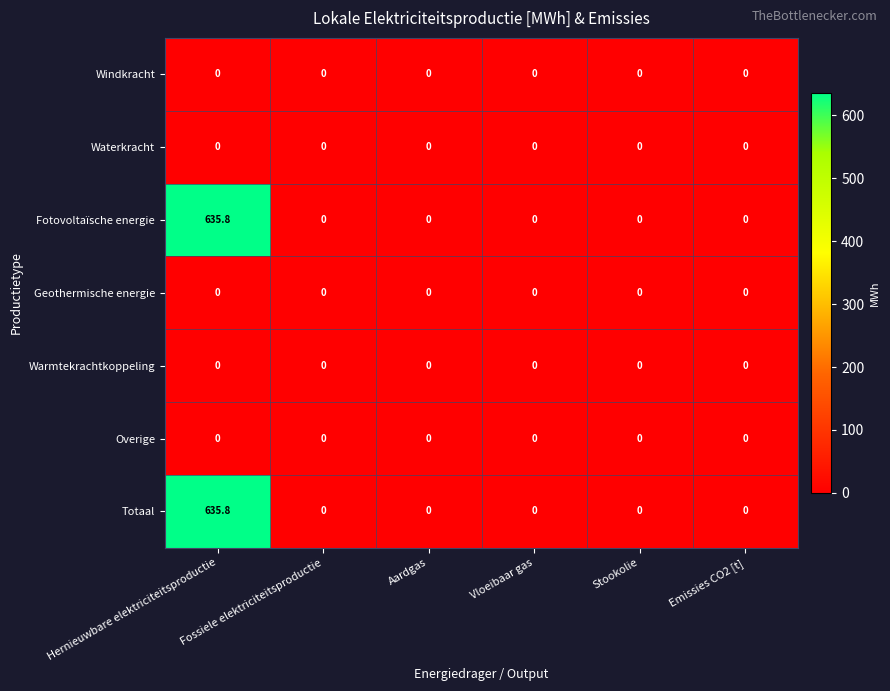

What is the difference between the maximum and second lowest values in the Totaal series?

635.8